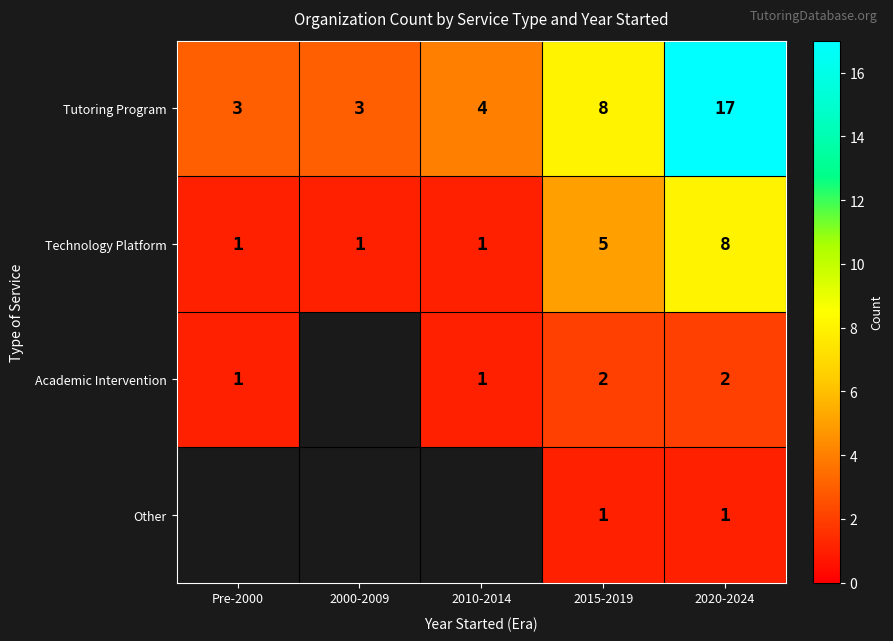

Is it true that Technology Platform equals 8 at 2020-2024?

True